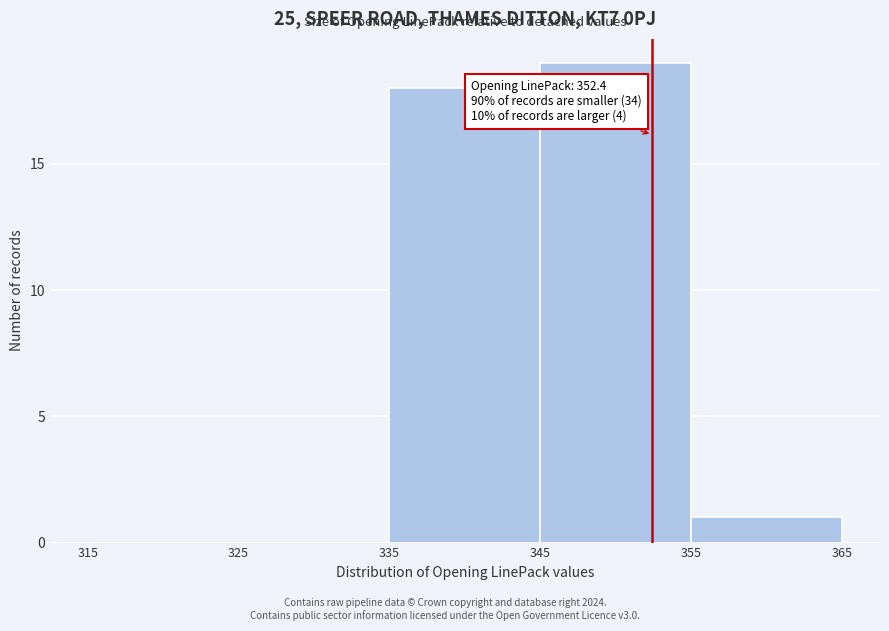

Which range on the x-axis has the tallest bar?

345 to 355